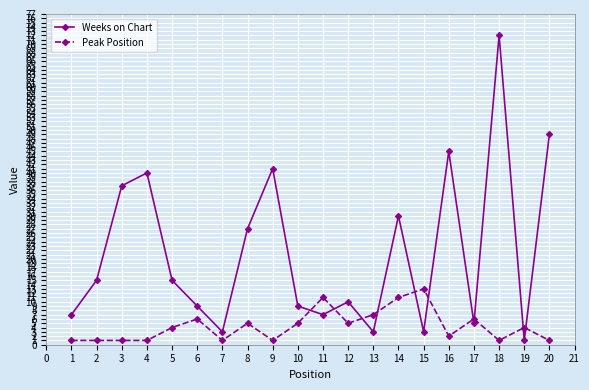

What is the highest value of the Weeks on Chart series?

72